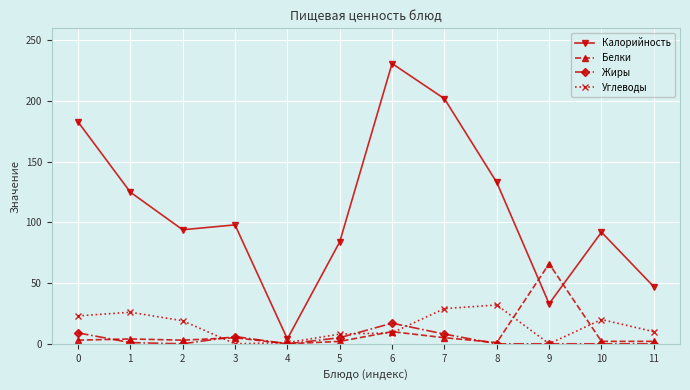

How many lines are shown in the chart?

4